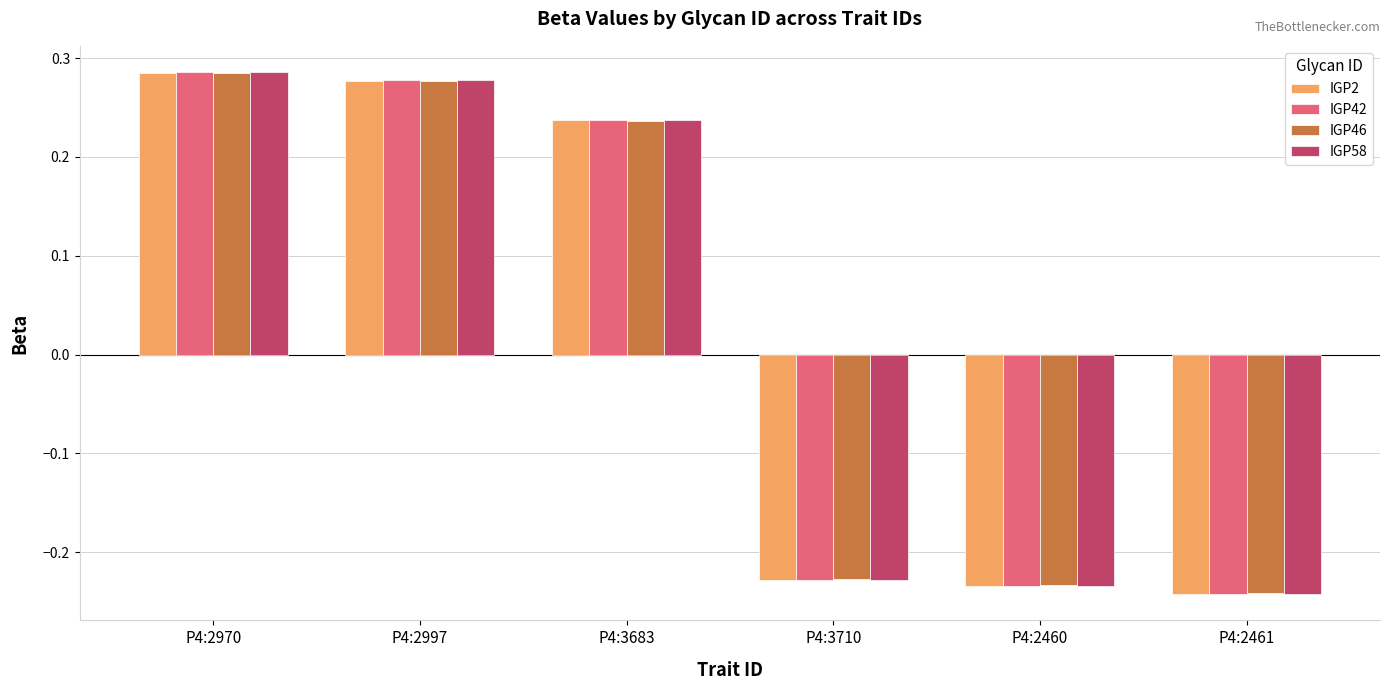

At which label does IGP46 first exceed 0?

P4:2970